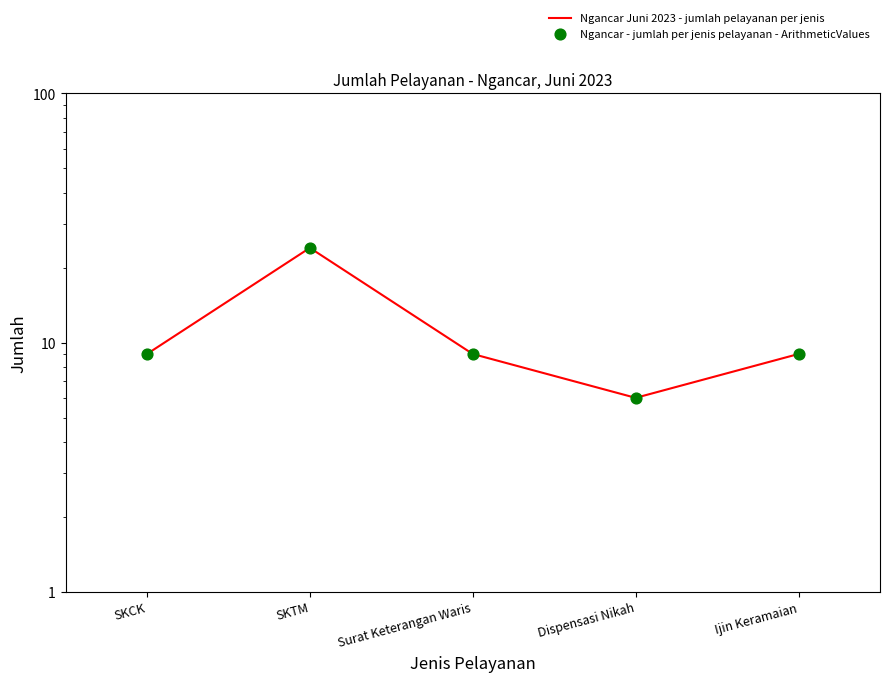

Which series reaches the minimum Y coordinate?

Ngancar Juni 2023 - jumlah pelayanan per jenis